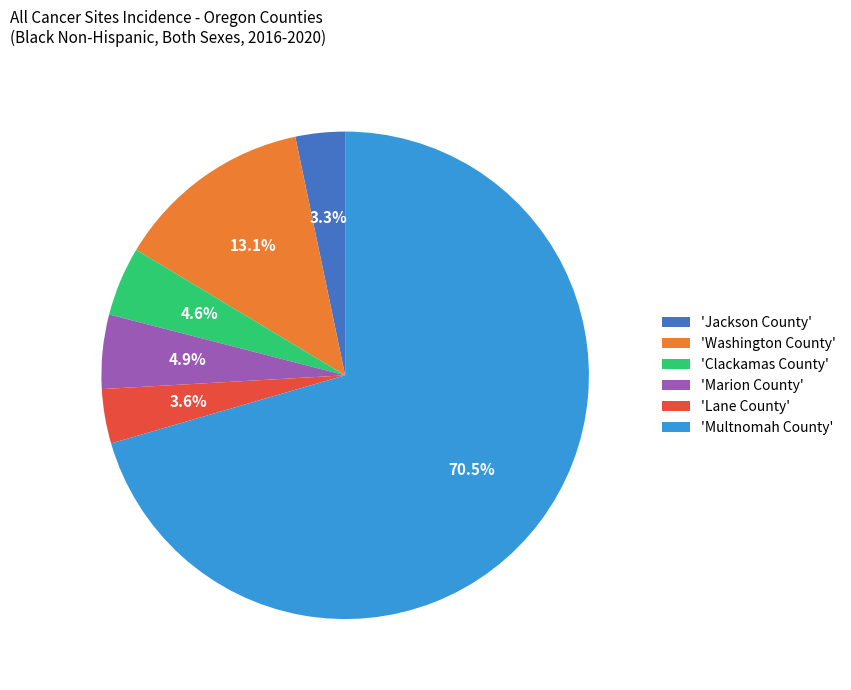

Is there any slice that represents more than half of the pie?

Yes